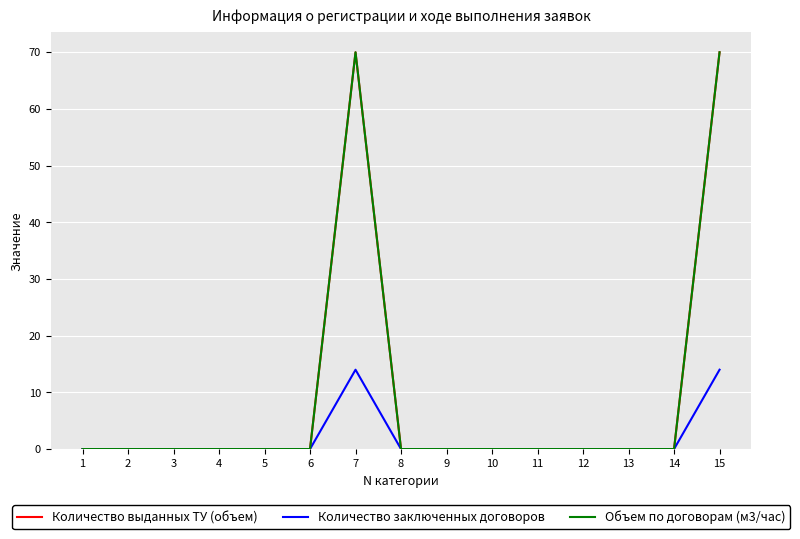

Is this an area chart (filled region under the line)?

No